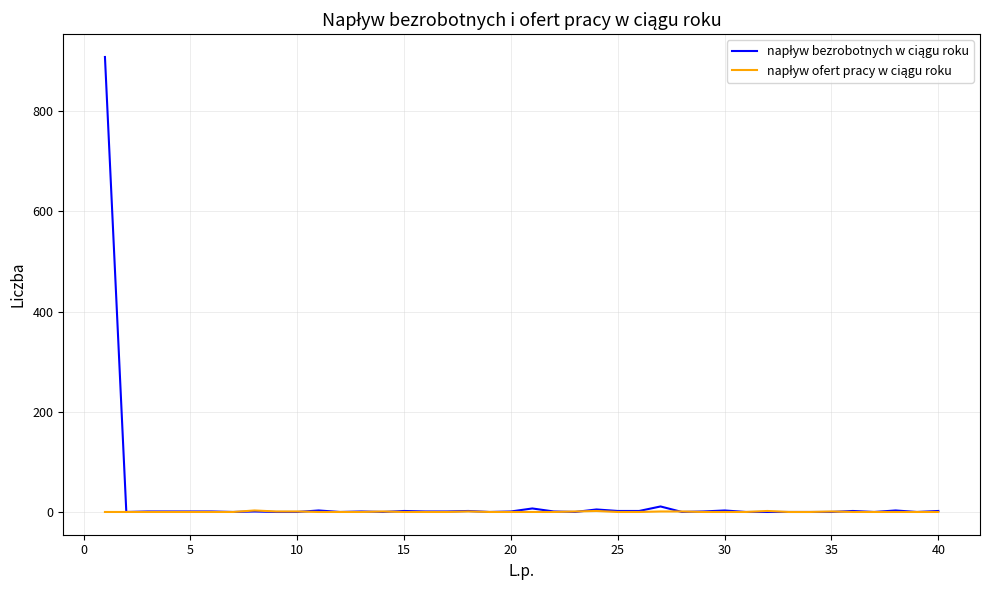

What is the greatest value displayed?

908